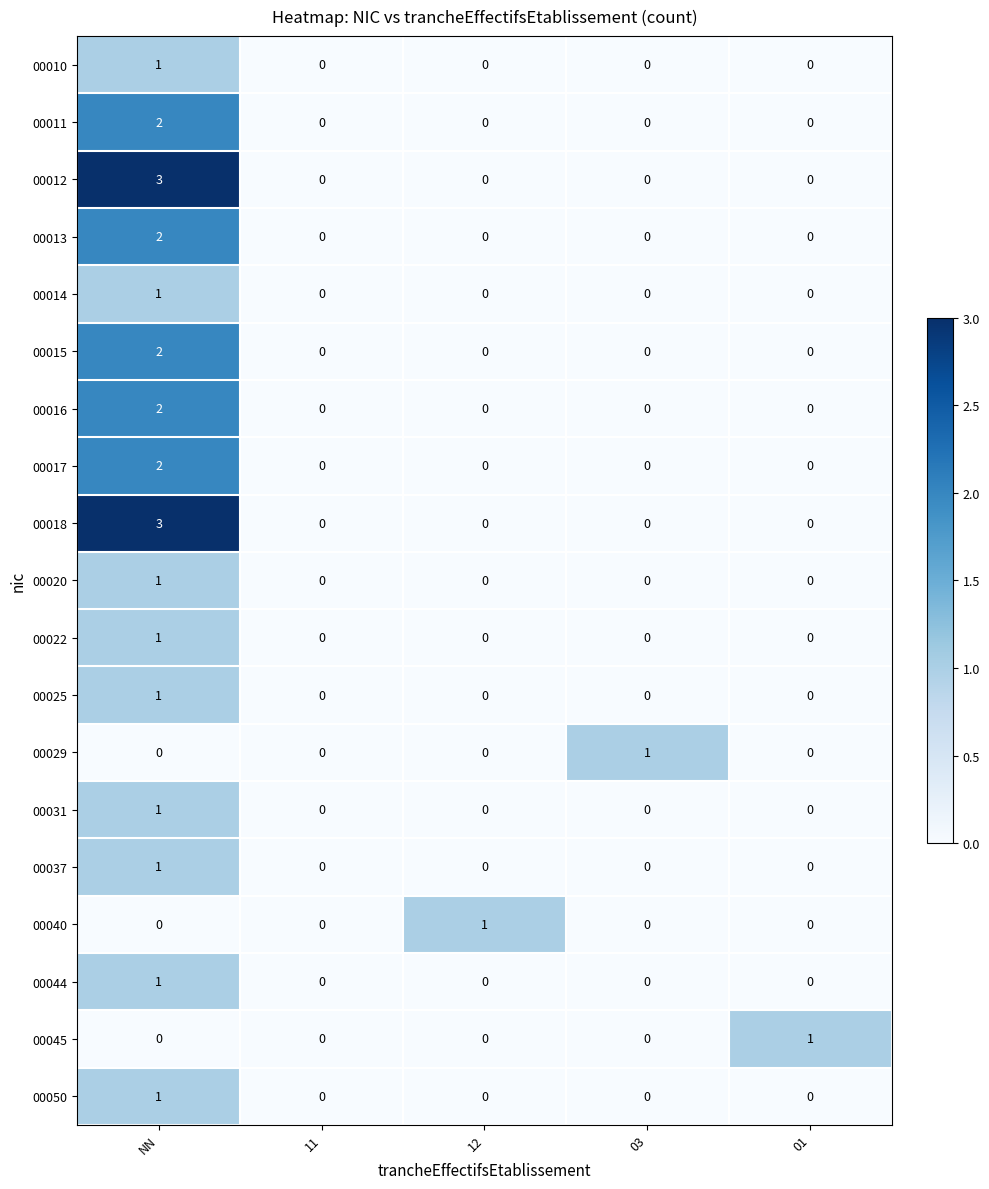

At which category is the sum across all series the highest?

NN